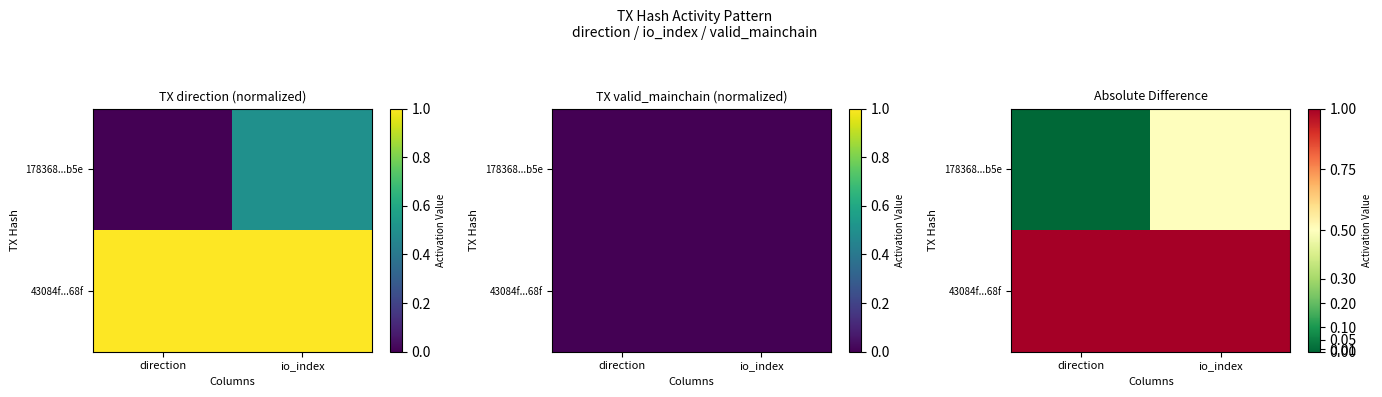

True or false: 178368...b5e has a value of 0.2 at direction.

False